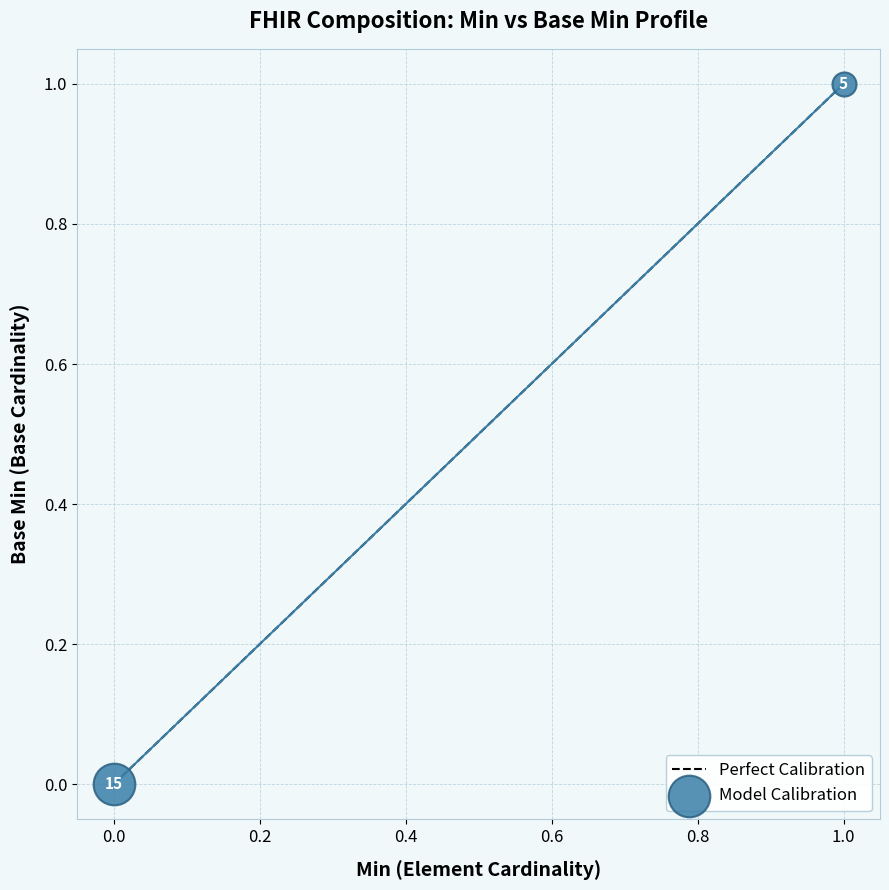

Which has a higher value, 1.0 or 0.0?

1.0